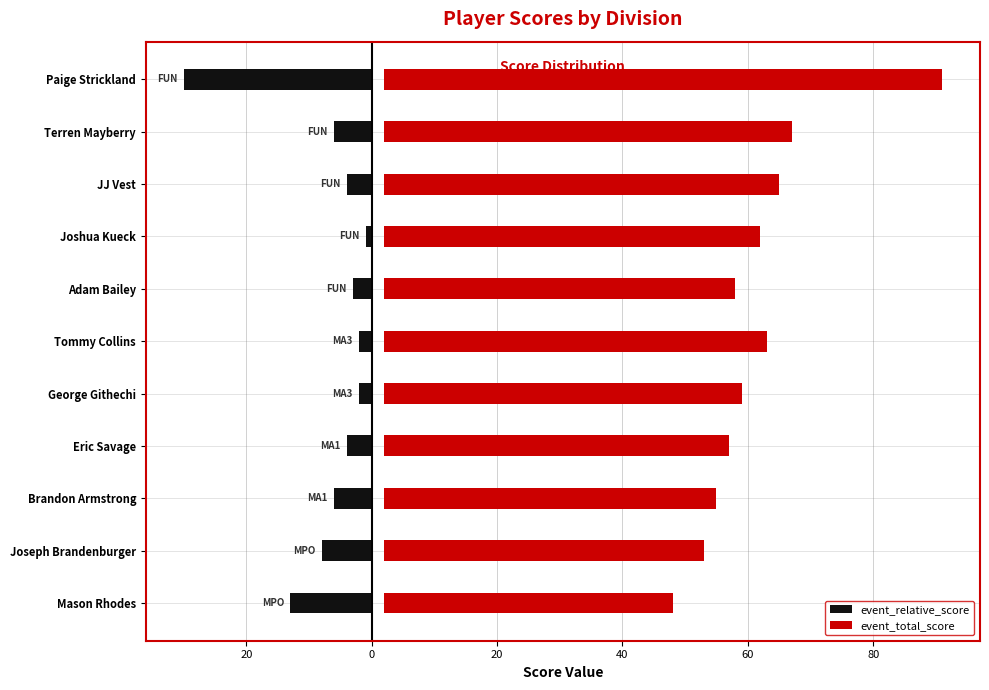

True or false: event_relative_score has a value of -9 at Terren Mayberry.

False